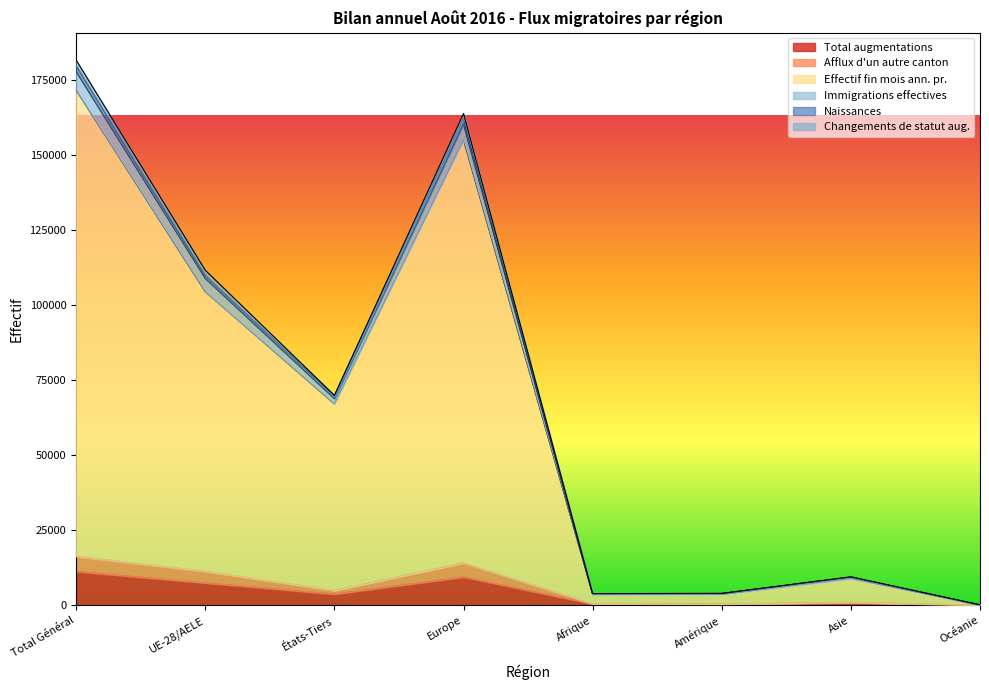

Which label corresponds to the smallest value in the chart?

Océanie